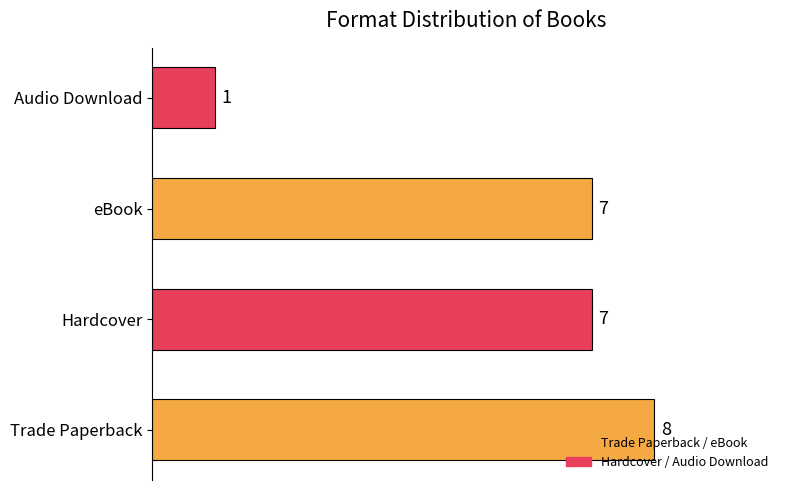

Reading bottom to top, what are all the values shown in this chart?

8	7	7	1